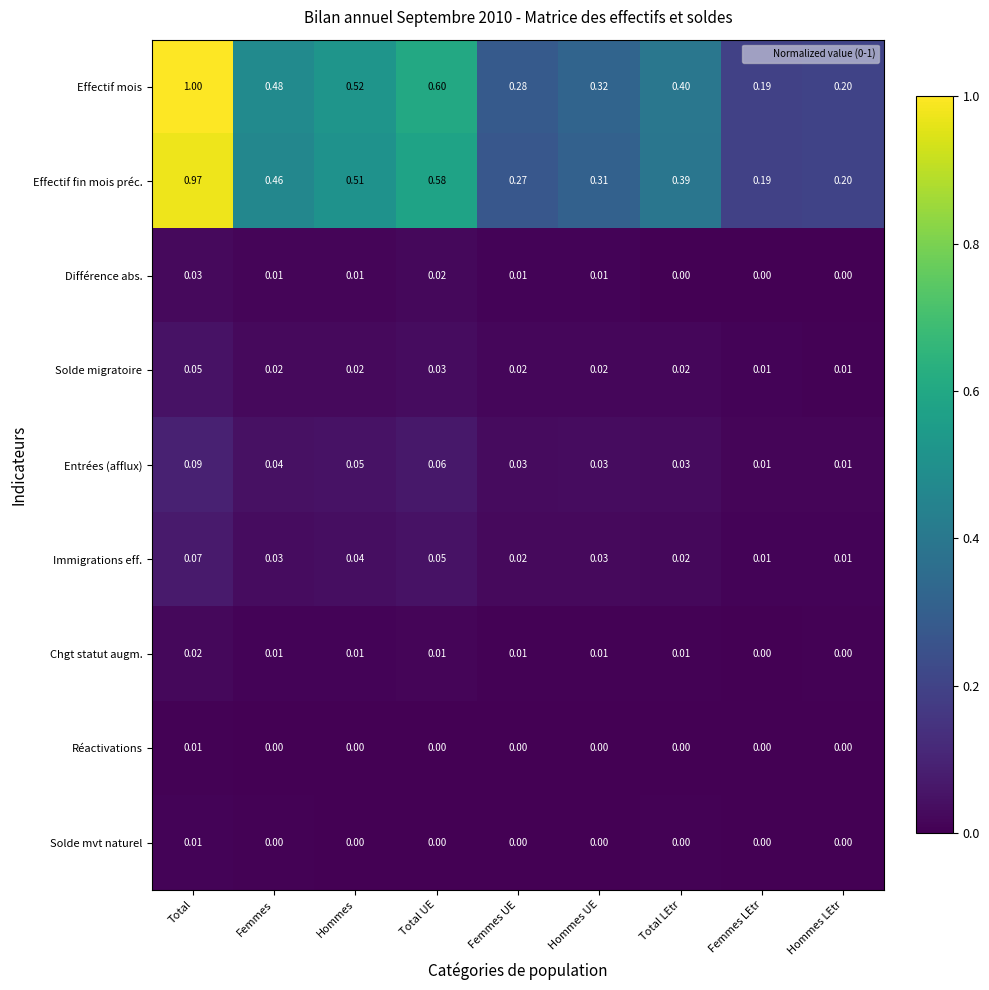

At which label does Réactivations reach its peak?

Total